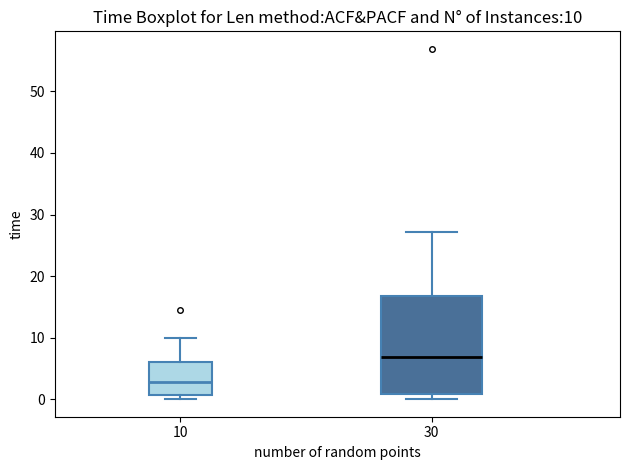

Which box has the lowest median line?

10